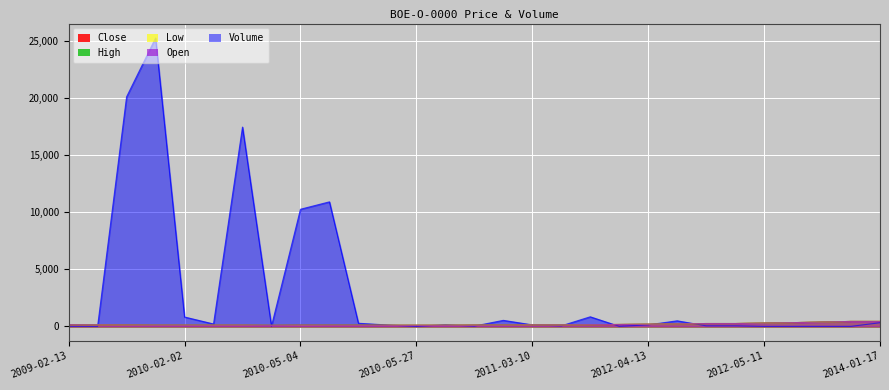

What is the spread (max minus min) of values at 2011-03-10?

6.0